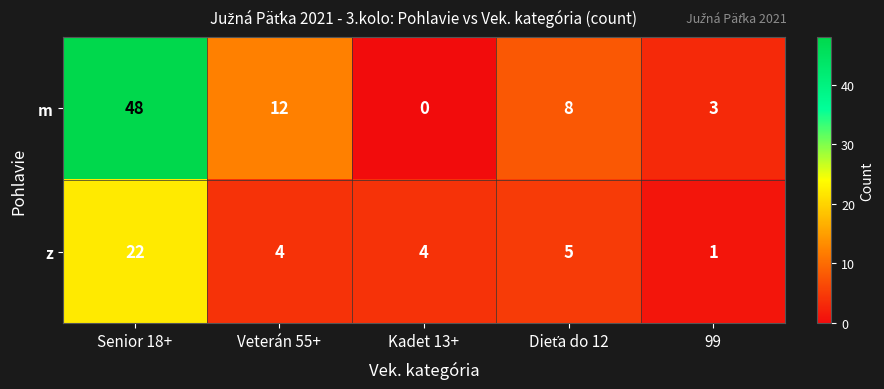

List the series in order of their peak value, lowest first.

z, m